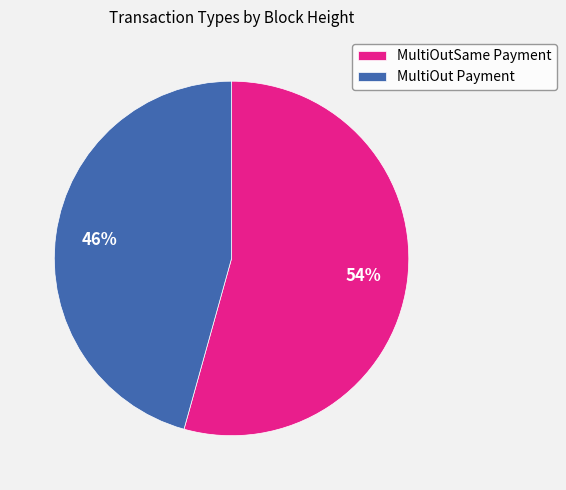

Approximately how many times larger is the value at MultiOutSame Payment compared to MultiOut Payment?

1.2